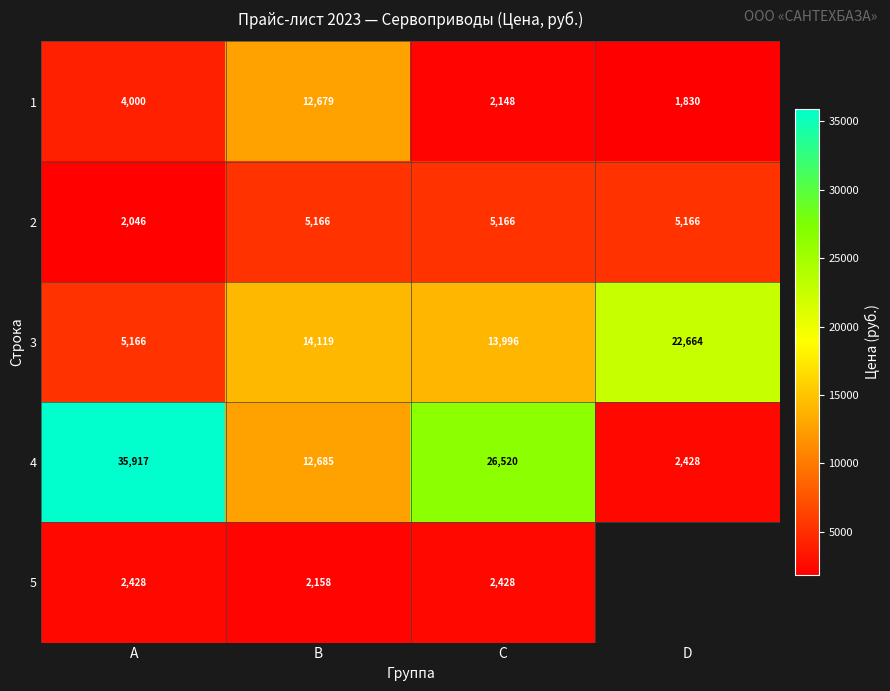

Which series changed the most between A and C?

4